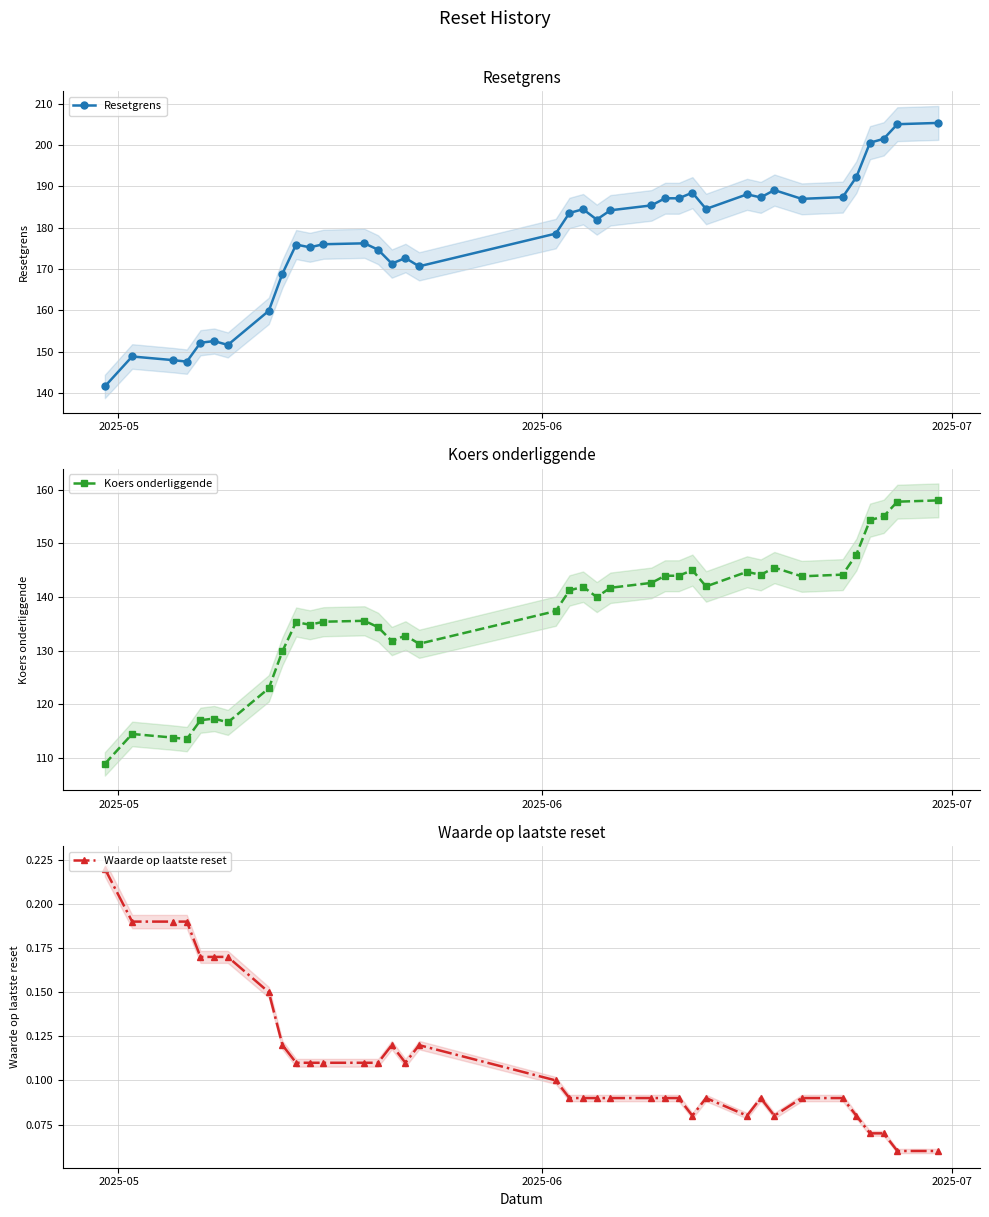

Rank the series by their average value, from highest to lowest.

Resetgrens, Koers onderliggende, Waarde op laatste reset